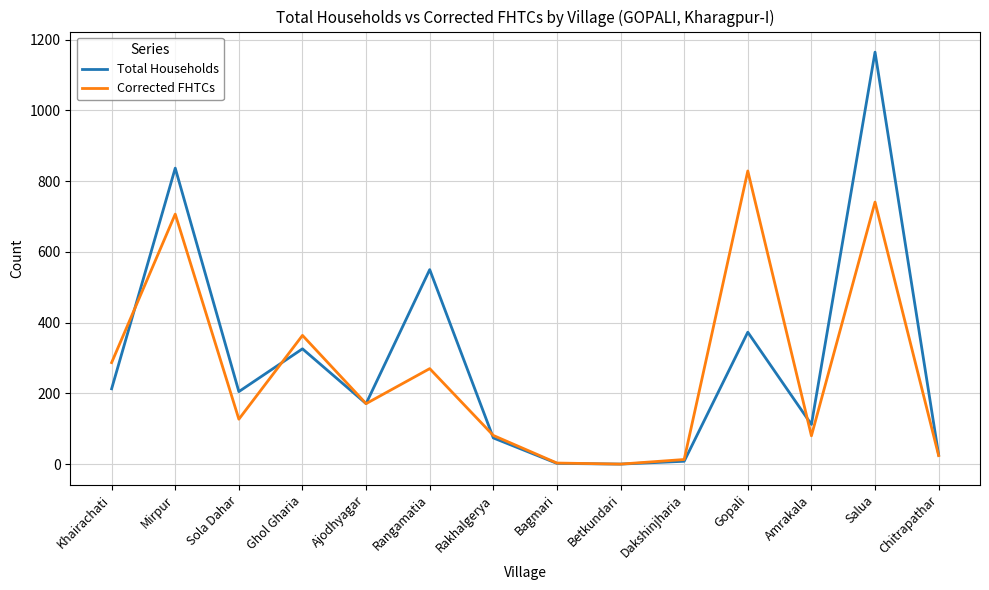

Is the value of Corrected FHTCs at Ajodhyagar greater than the value of Total Households at Mirpur?

No